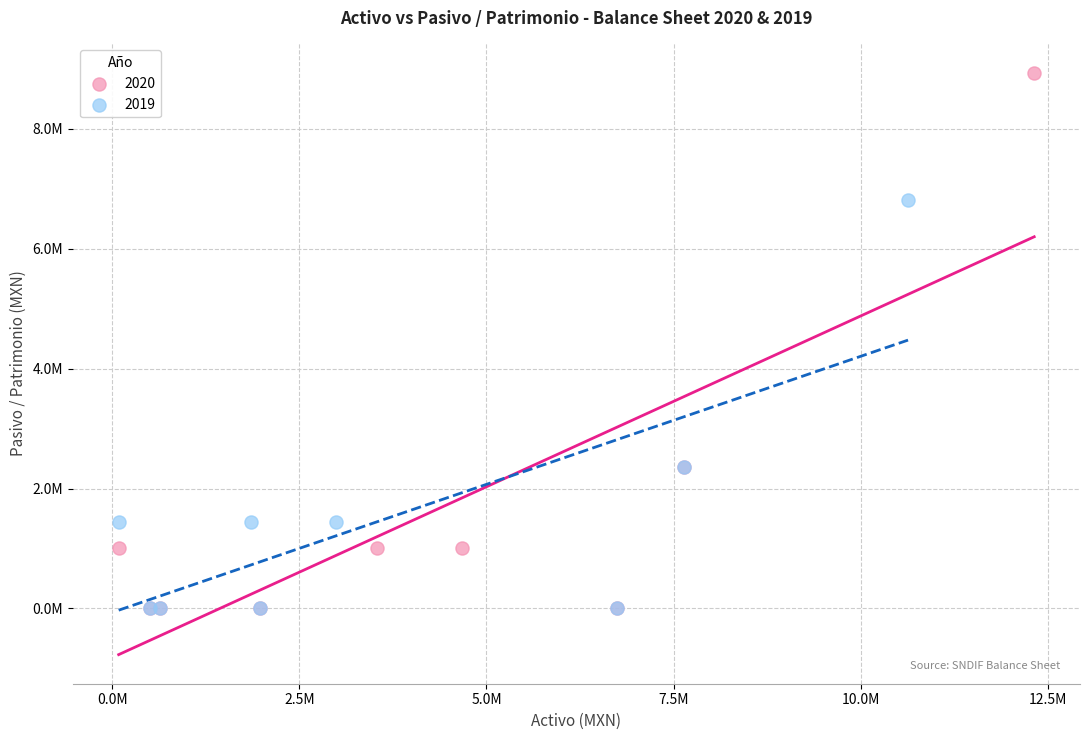

What are all the series names shown in the legend?

2020, 2019